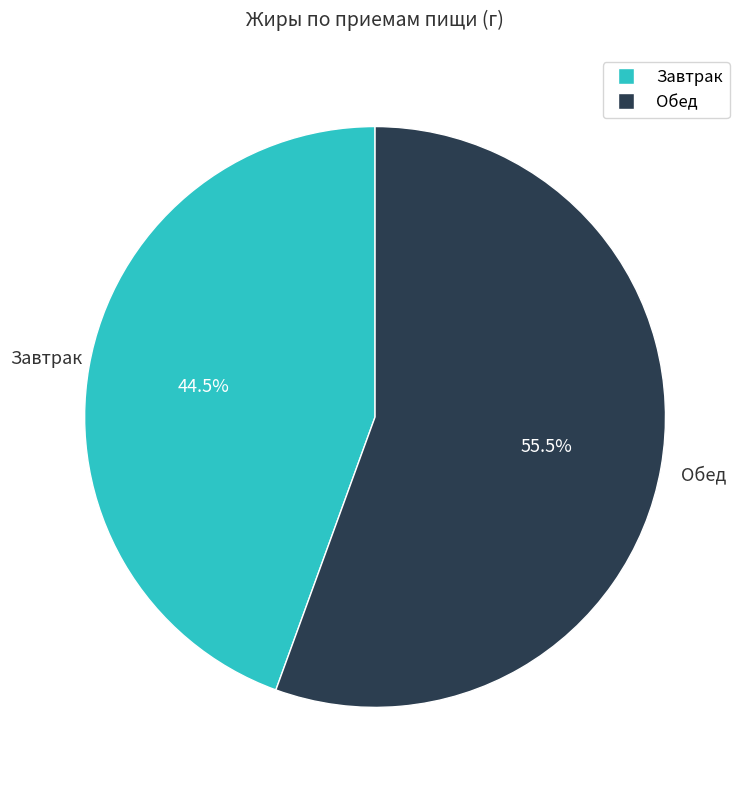

How much of the chart is everything except Завтрак?

55.5%